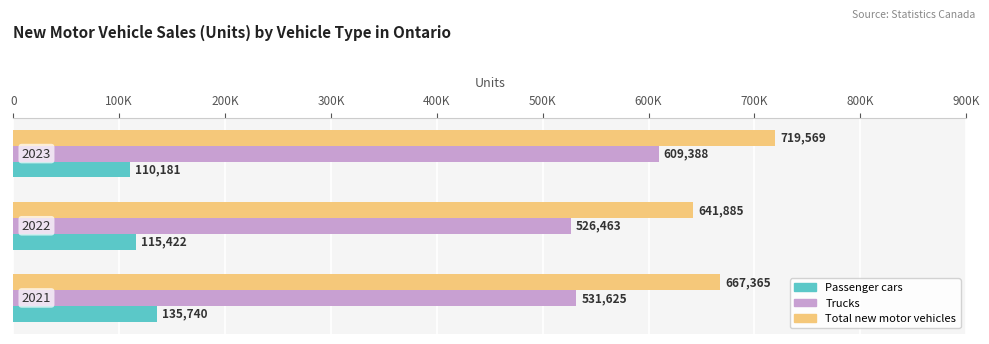

What are all the series names shown in the legend?

Passenger cars, Trucks, Total new motor vehicles